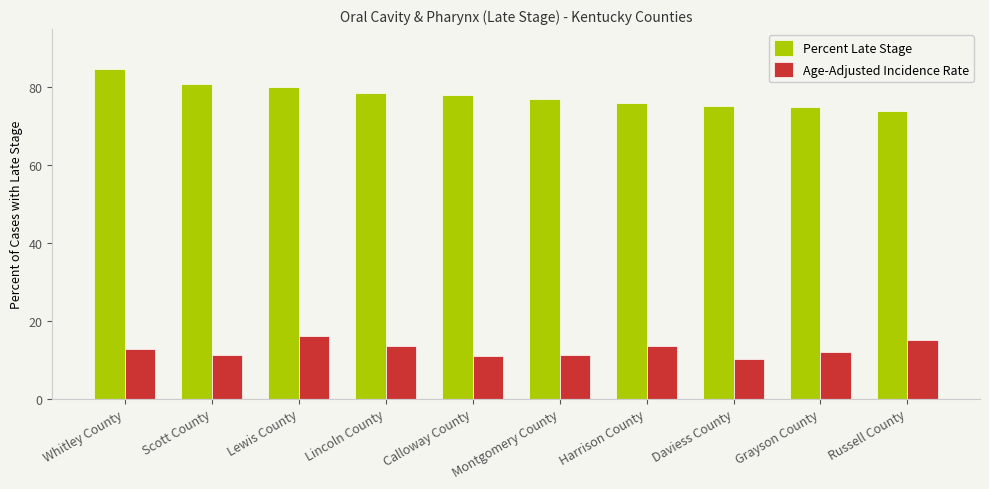

At which category does the chart reach its peak across all series?

Whitley County